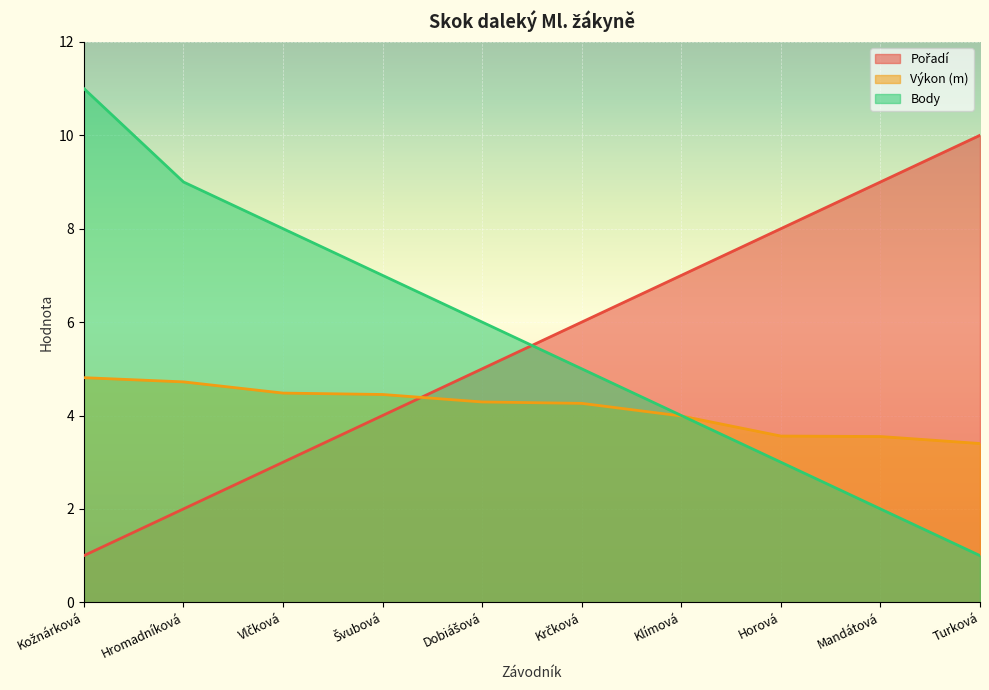

Where is Výkon nearest to the value 4?

Klímová